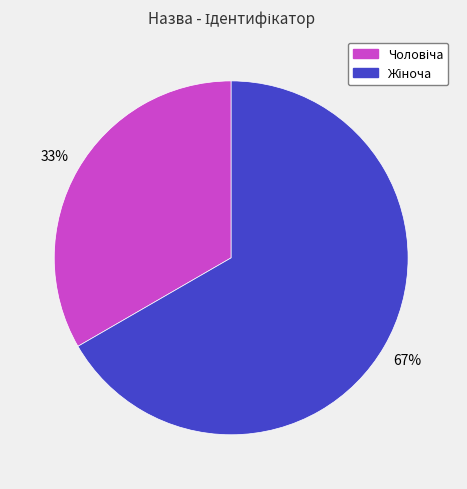

Is there any slice that represents more than half of the pie?

Yes